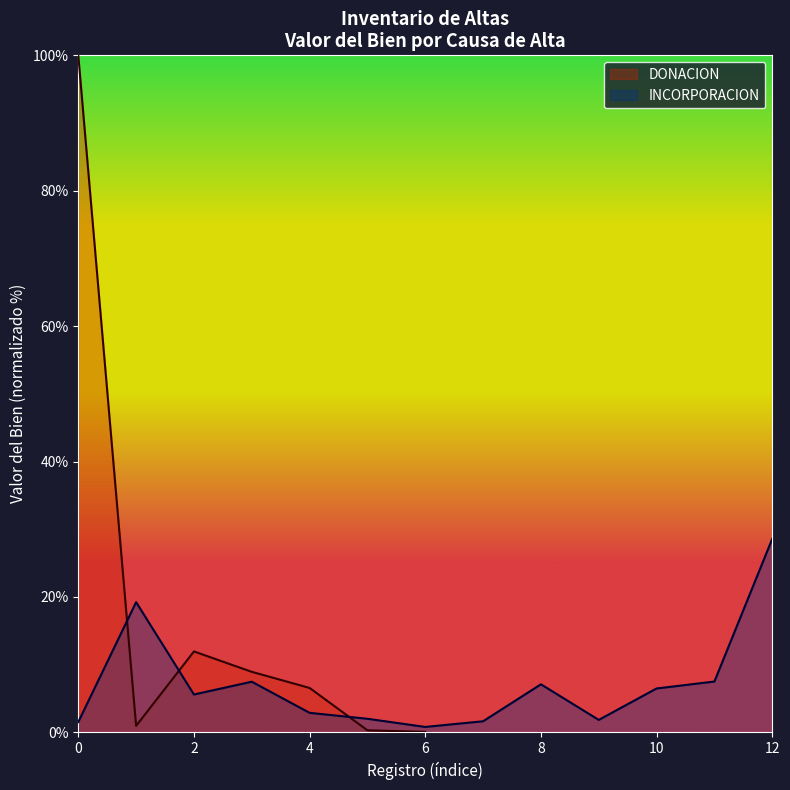

What is the label of the 2nd point from the right?

11